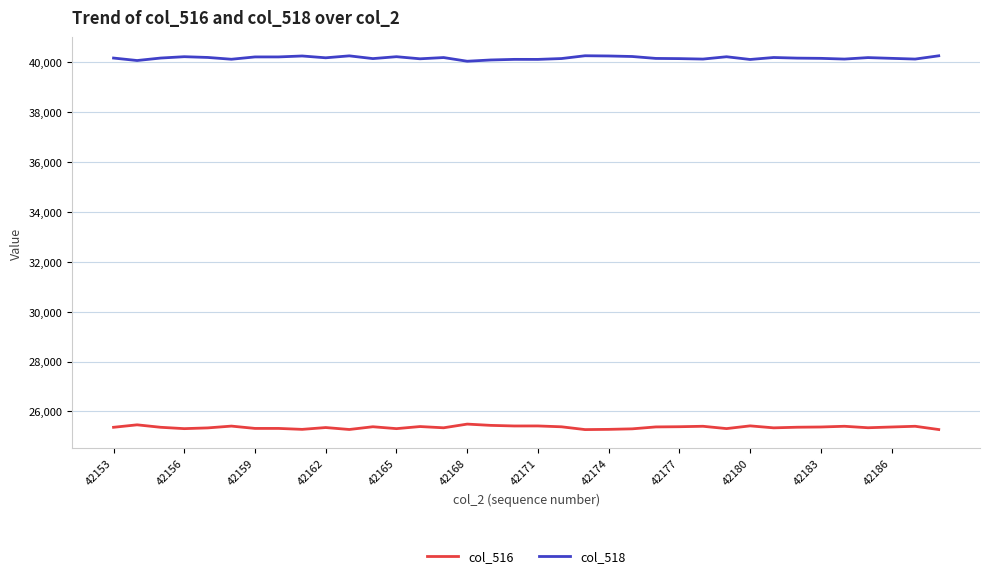

What is the maximum value shown in the chart?

40262